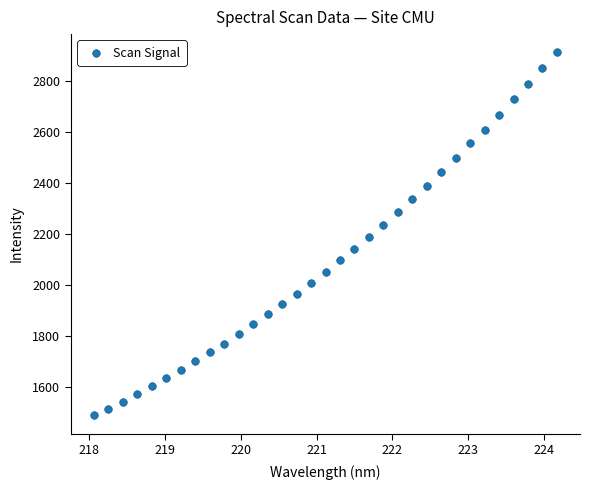

What is the range of X values (max minus min)?

6.1